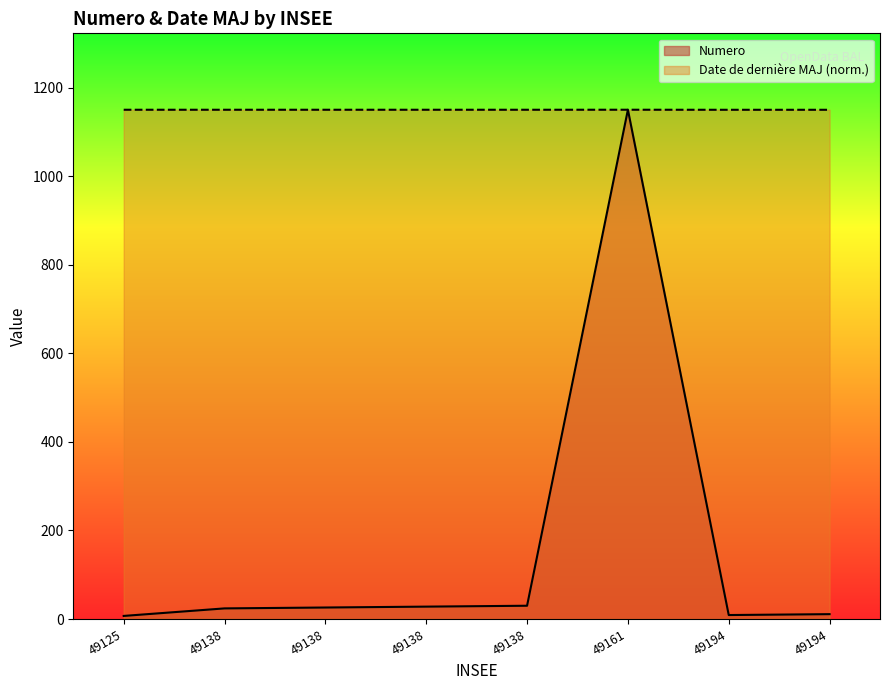

Reading left to right, list all the values displayed in this chart.

Numero: 49125=7.0	49138=24.0	49138=26.0	49138=28.0	49138=30.0	49161=1150.0	49194=9.0	49194=11.0
Date de derniere MAJ: 49125=1149.9	49138=1149.9	49138=1149.9	49138=1149.9	49138=1149.9	49161=1150.0	49194=1149.9	49194=1149.9